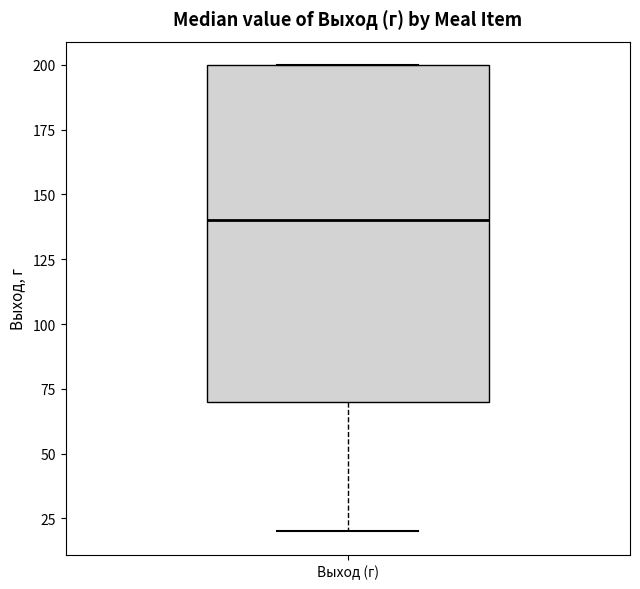

Where is the upper edge of the box for Выход (г) on the y-axis? The values are not printed on the chart, so give them approximately, as read against the axis.

200